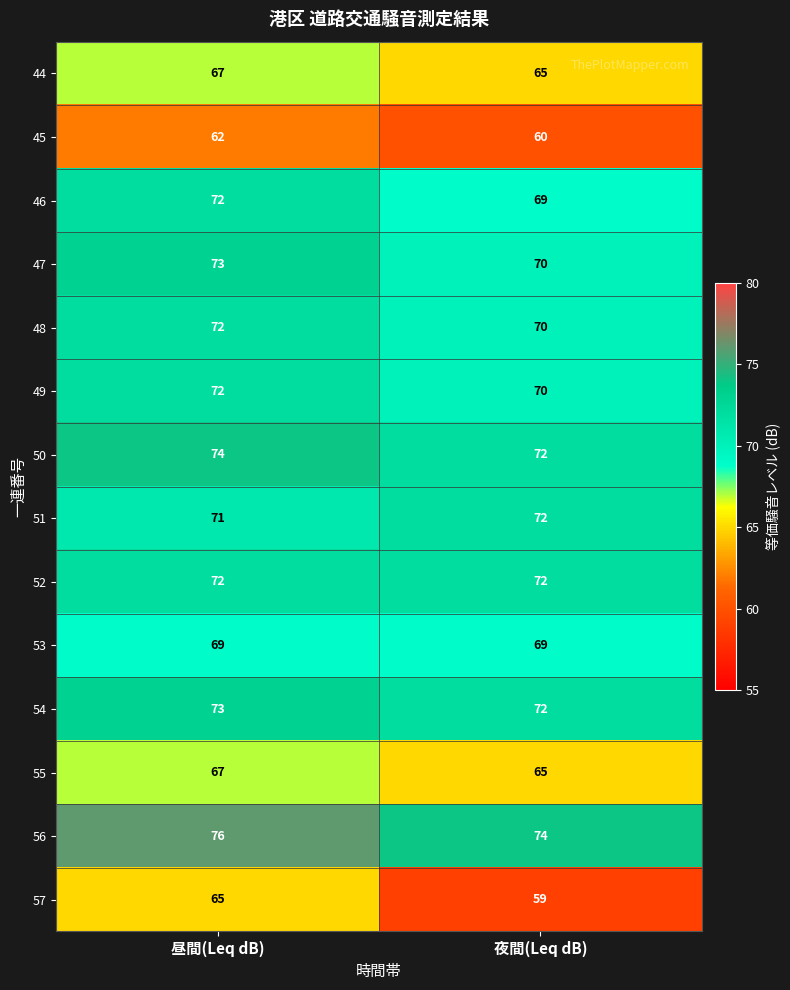

What is the total value across all series at 夜間(Leq dB)?

959